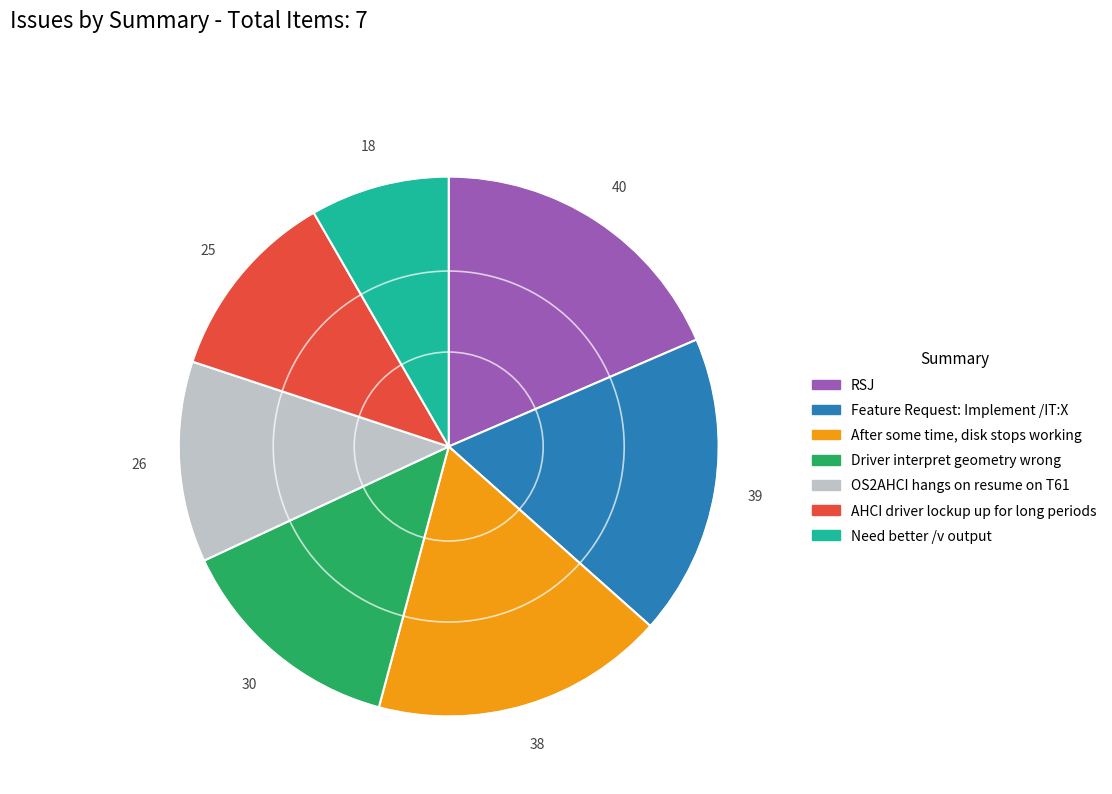

Between Feature Request: Implement /IT:X and Driver interpret geometry wrong, which is larger?

Feature Request: Implement /IT:X